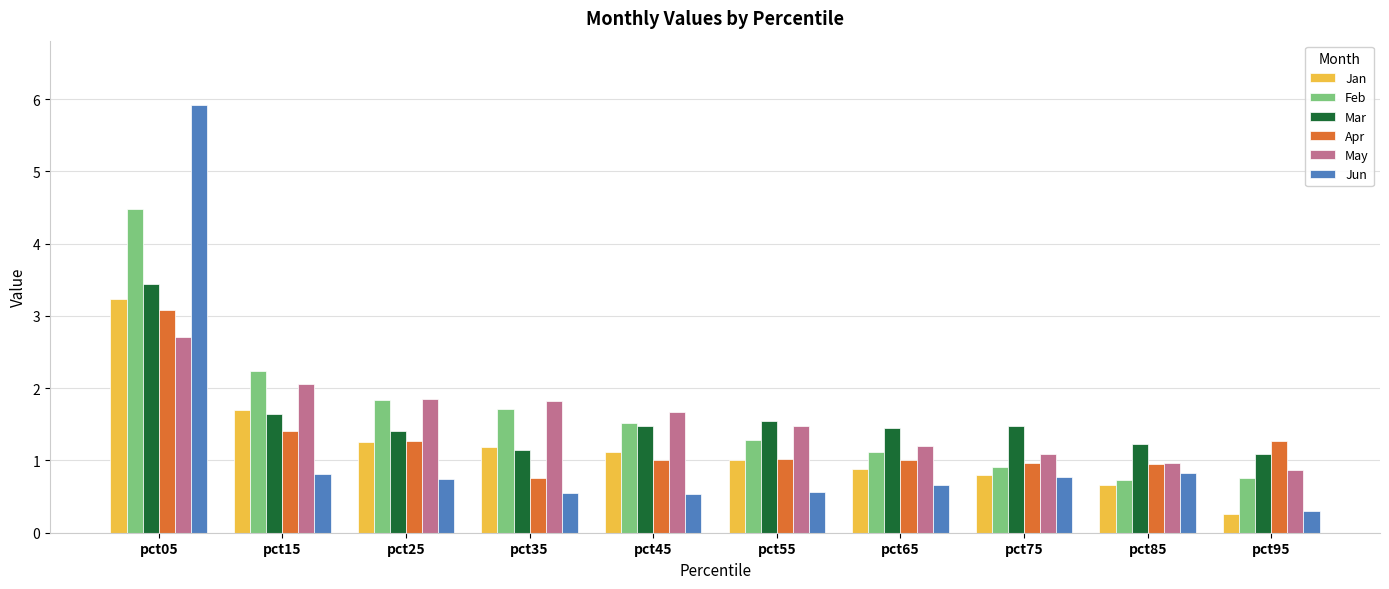

The value of Jan at pct95 is 0.3. True or false?

True